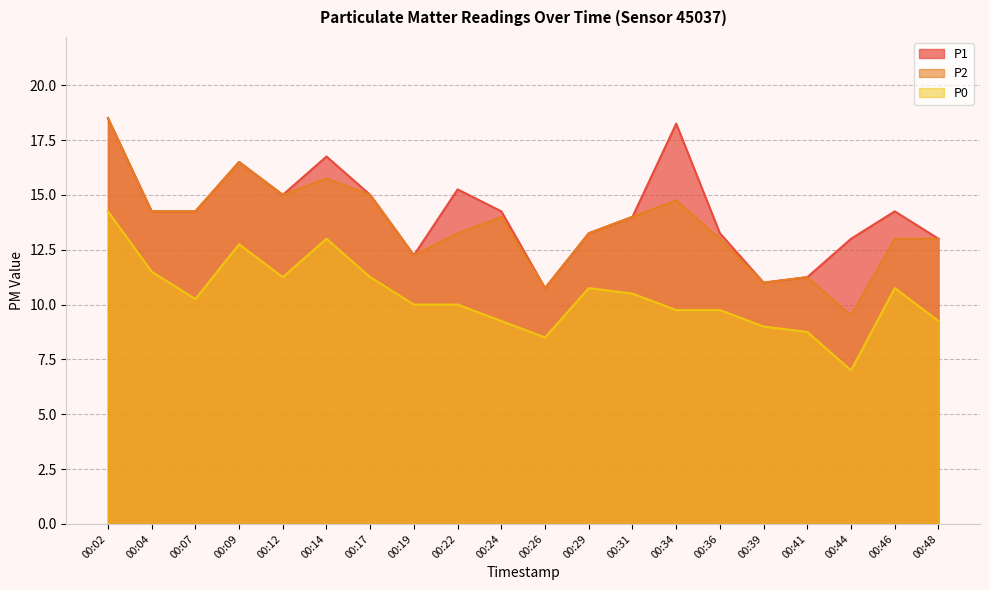

Which series has the largest total across all categories?

P1